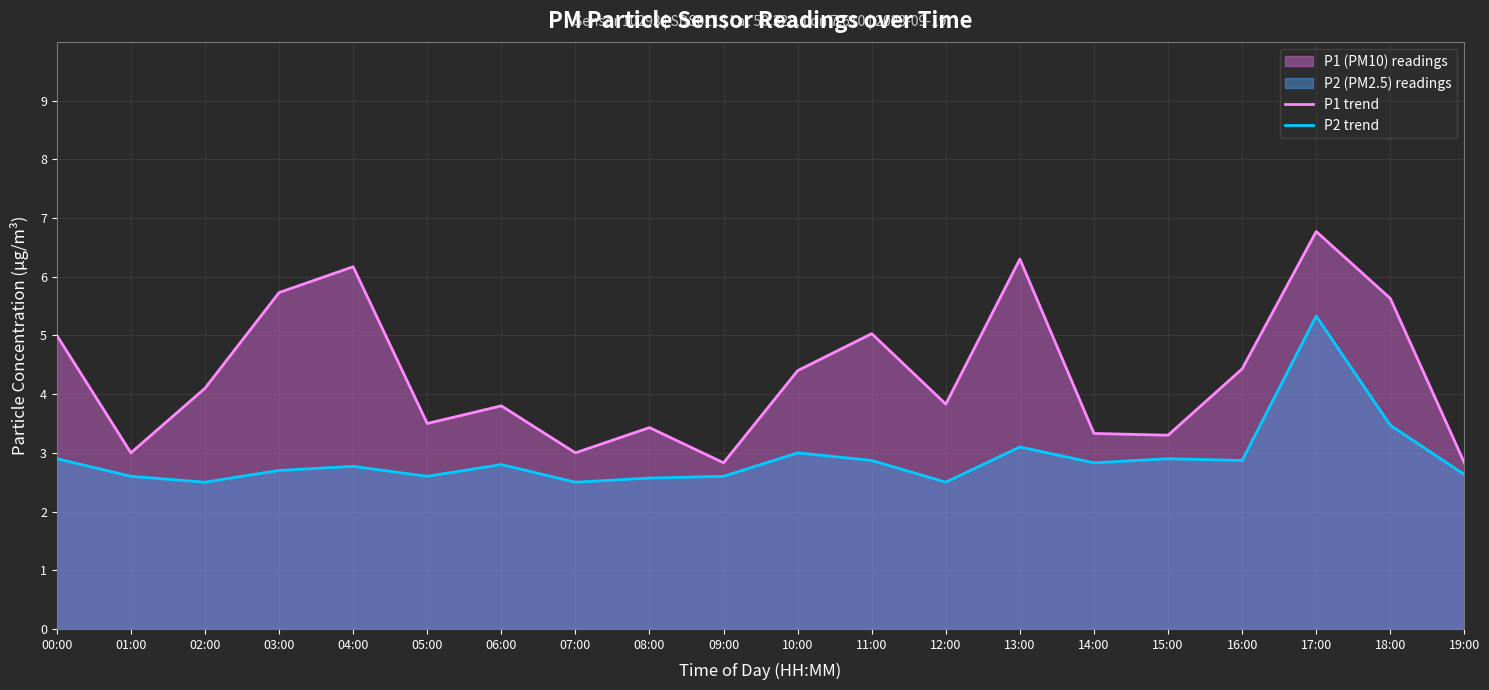

What is the difference between the P1 trend values at 11:00 and 07:00?

2.0